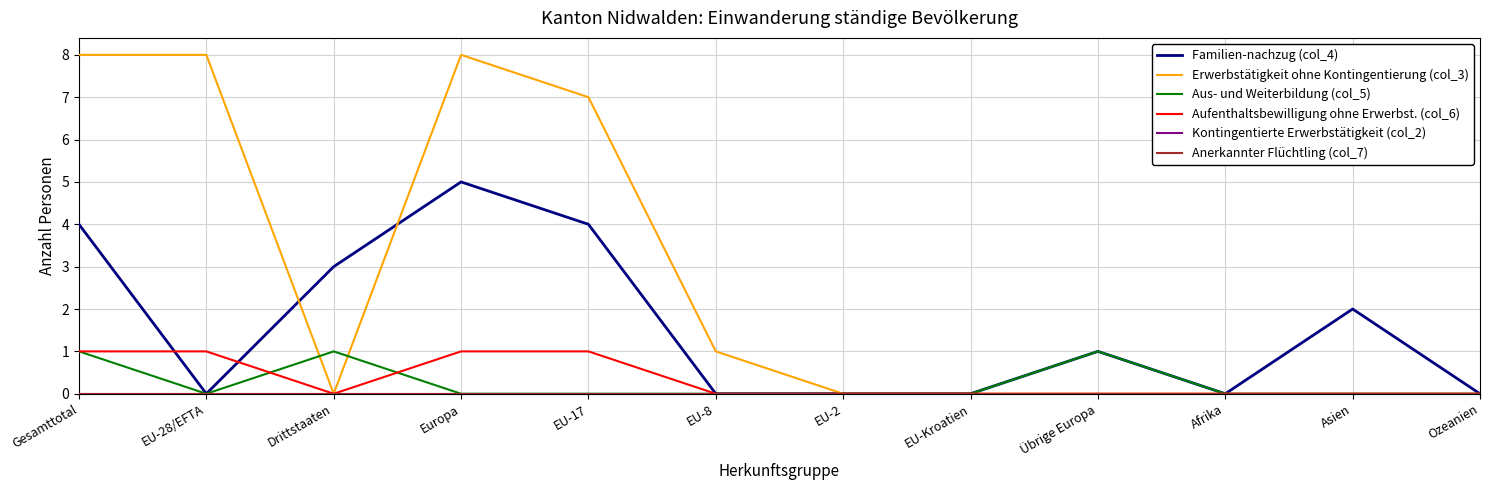

How many times do Aus- und Weiterbildung (col_5) and Aufenthaltsbewilligung ohne Erwerbst. (col_6) cross each other?

2